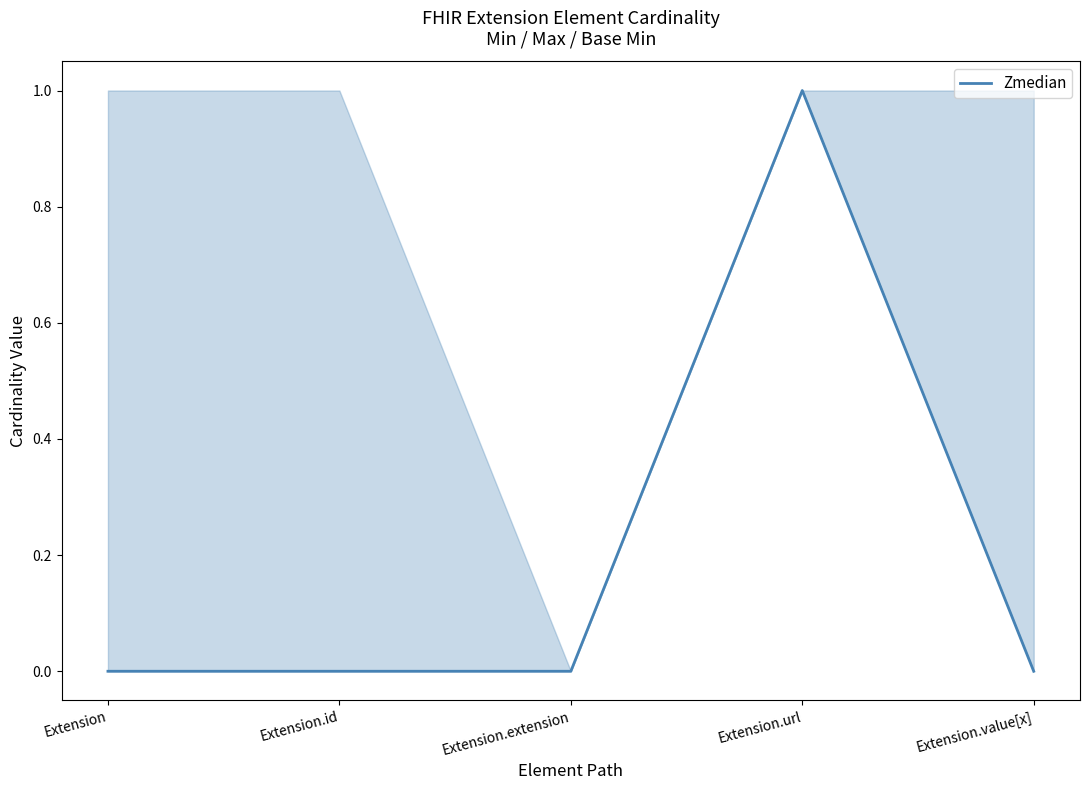

Reading right to left, transcribe all the data shown in this chart.

0	1	0	0	0